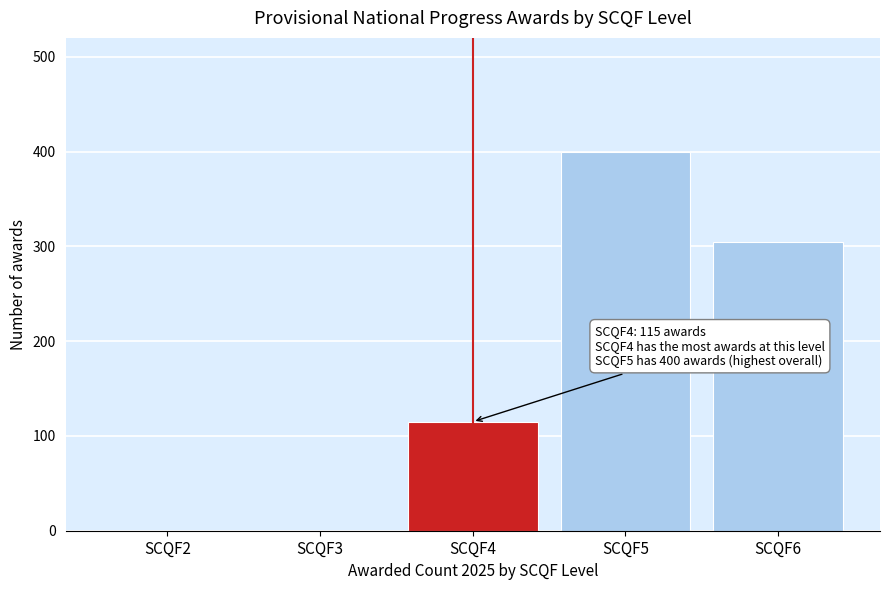

Reading left to right, transcribe all the data shown in this chart.

SCQF2=0	SCQF3=0	SCQF4=115	SCQF5=400	SCQF6=305